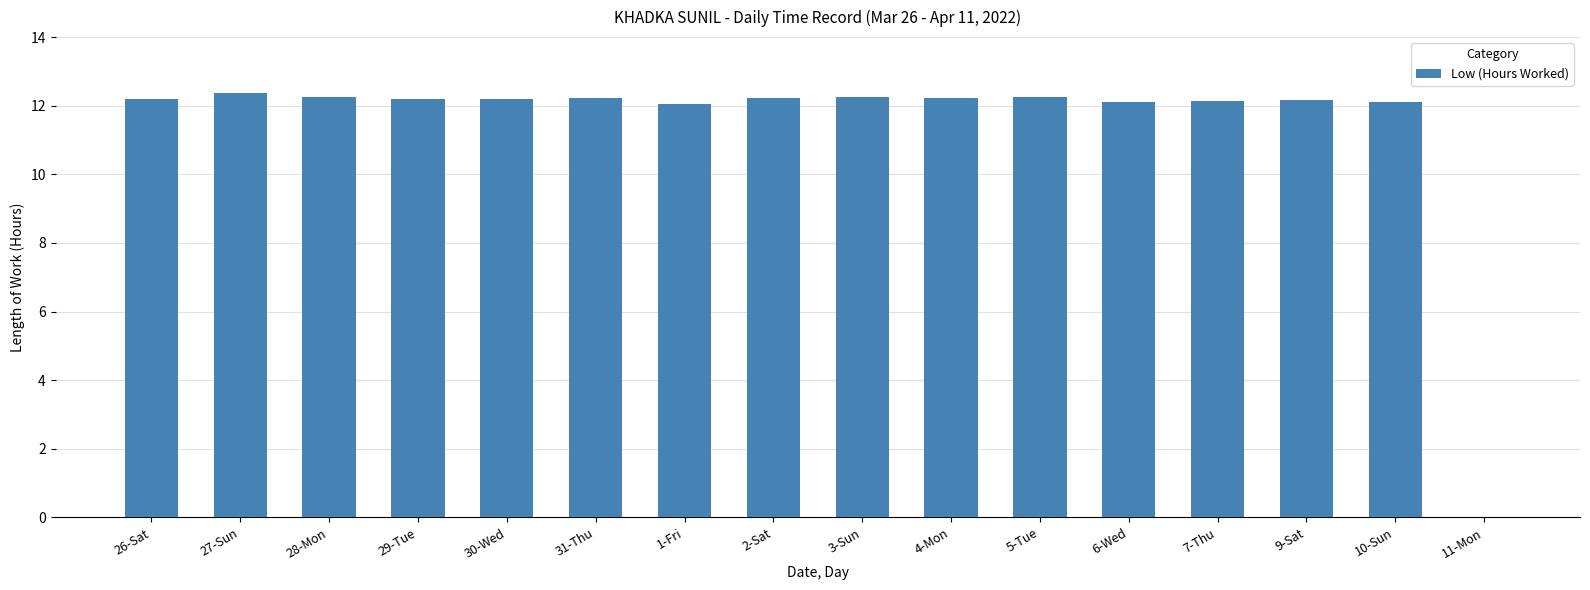

Approximately how many times larger is the value at 28-Mon compared to 26-Sat?

1.0